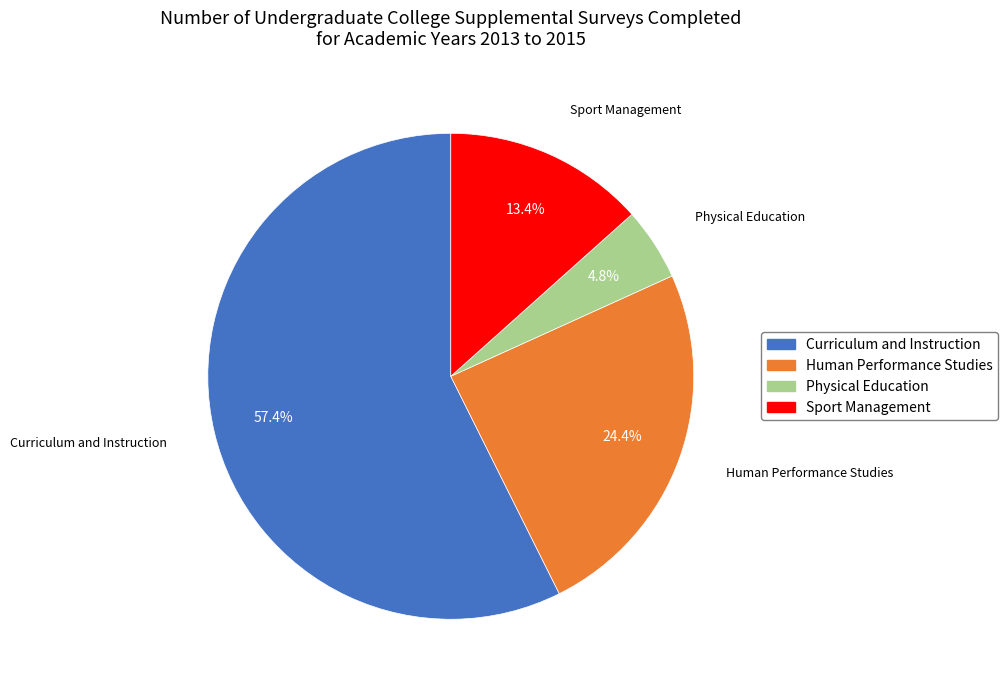

Combined, what portion of the pie is Physical Education and Human Performance Studies?

29.2%